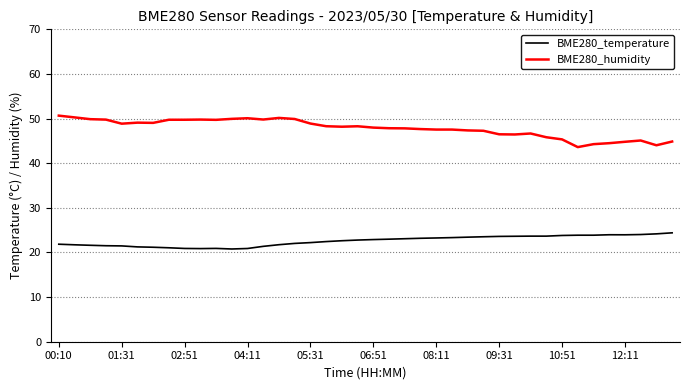

At how many categories does at least one series exceed 25?

40